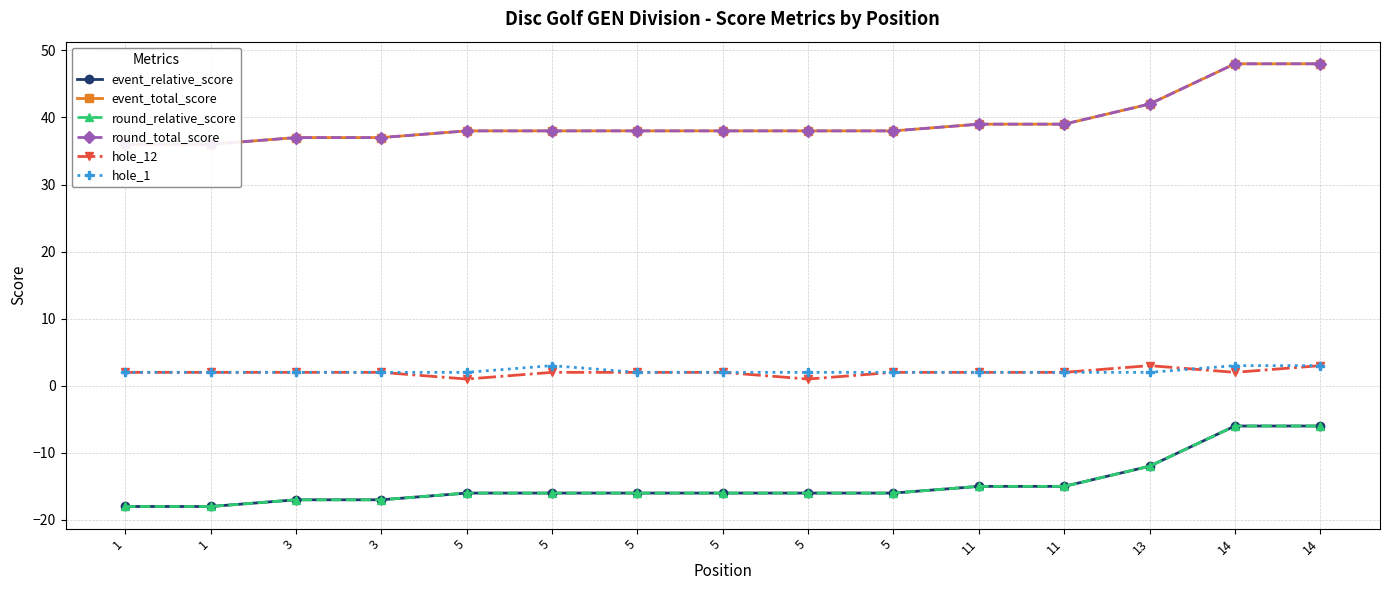

Between 5 and 11, which series saw the biggest shift?

event_relative_score